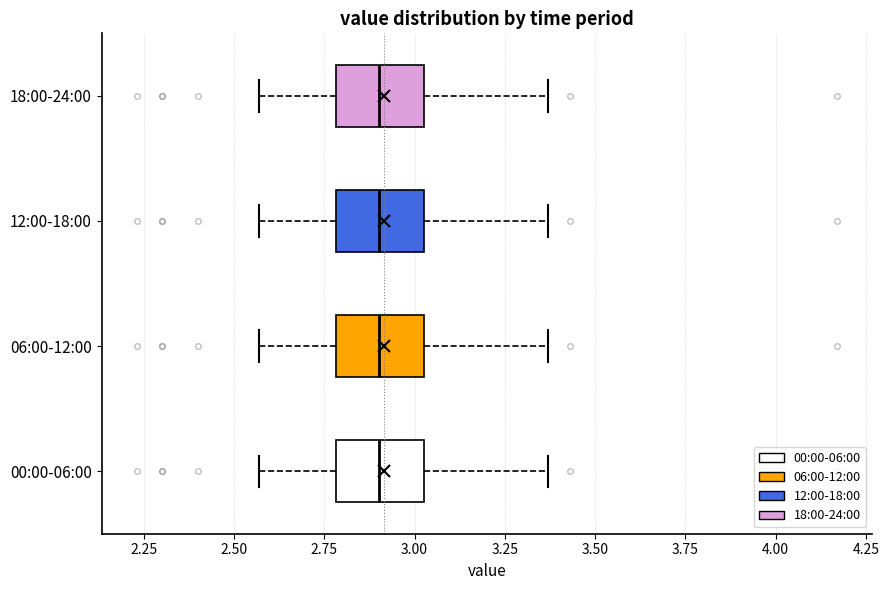

Where is the left edge of the box for 06:00-12:00 on the x-axis? The values are not printed on the chart, so give them approximately, as read against the axis.

2.80